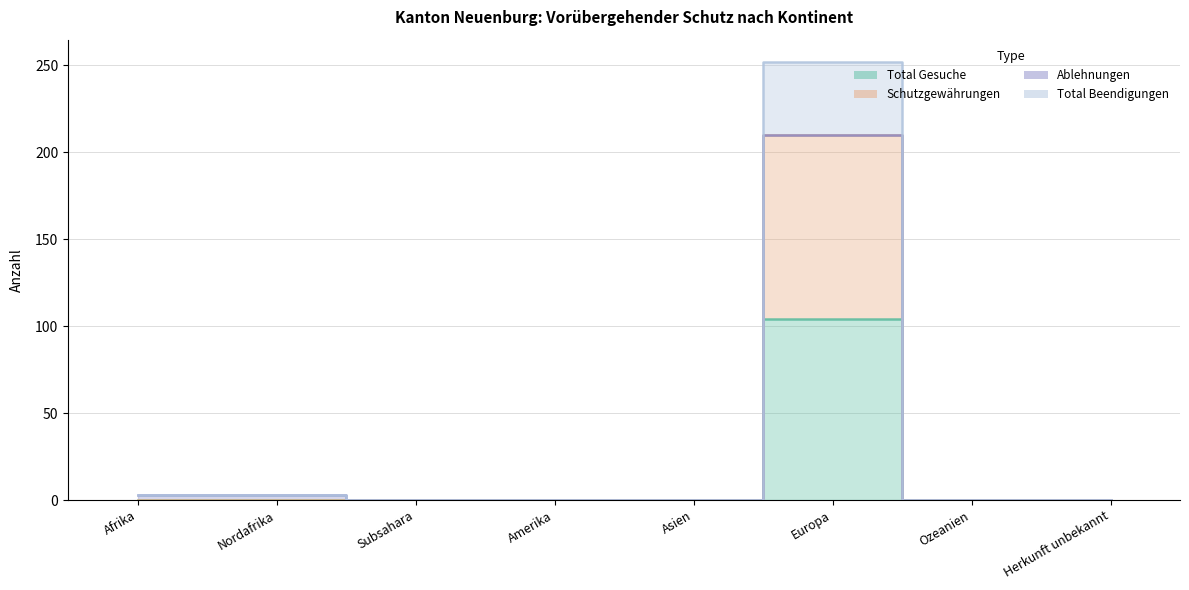

What is the difference between the second highest and minimum values in the Total Beendigungen series?

3